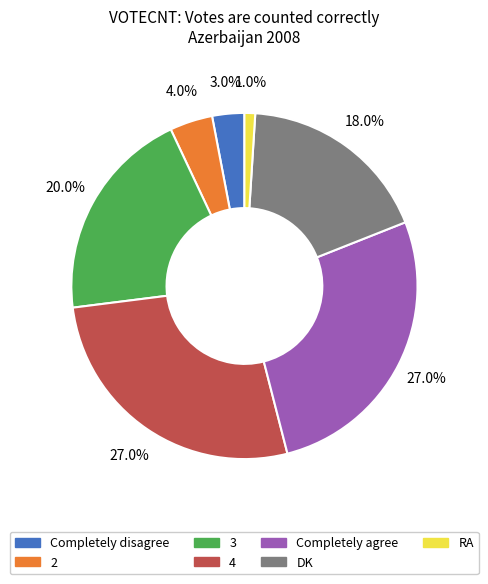

Is it true that 3 is 26% of the pie?

False